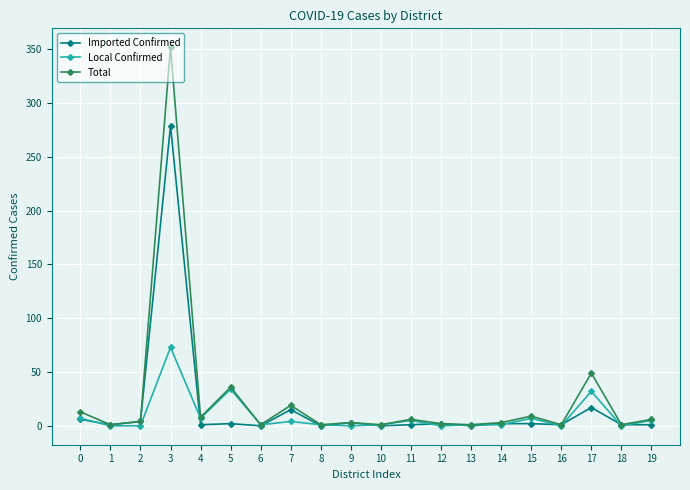

What is the difference between the maximum and second lowest values in the Local Confirmed series?

73